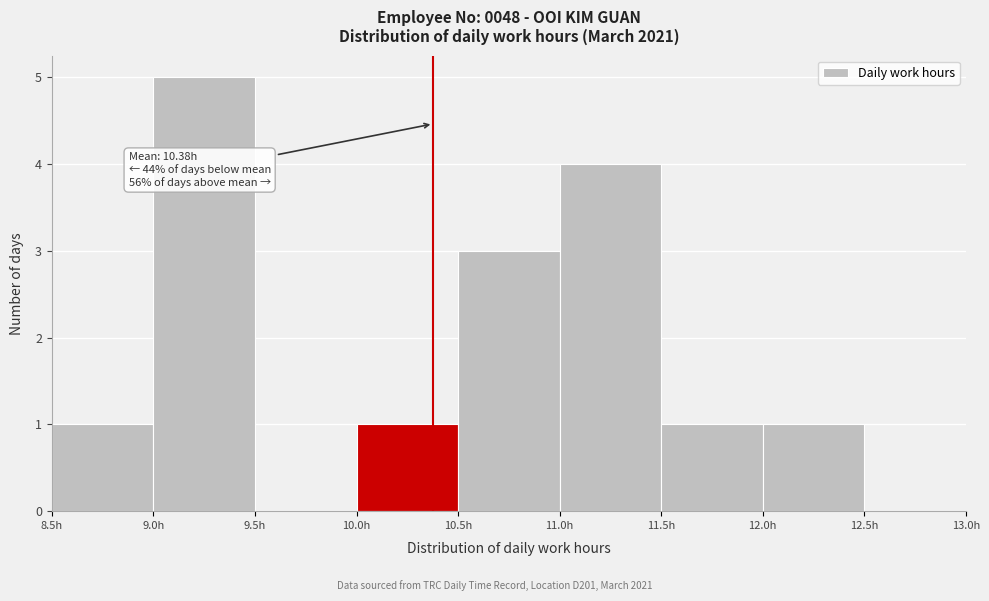

Over which range of the x-axis is the bar tallest?

9.0 to 9.5